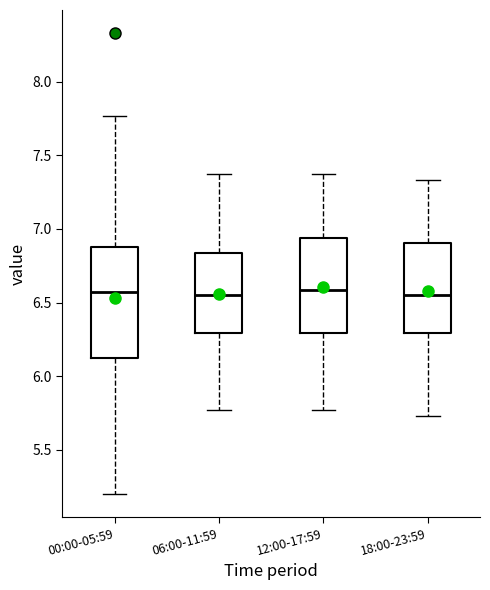

Where does the lower whisker of the box for 06:00-11:59 end on the y-axis? The values are not printed on the chart, so give them approximately, as read against the axis.

5.75